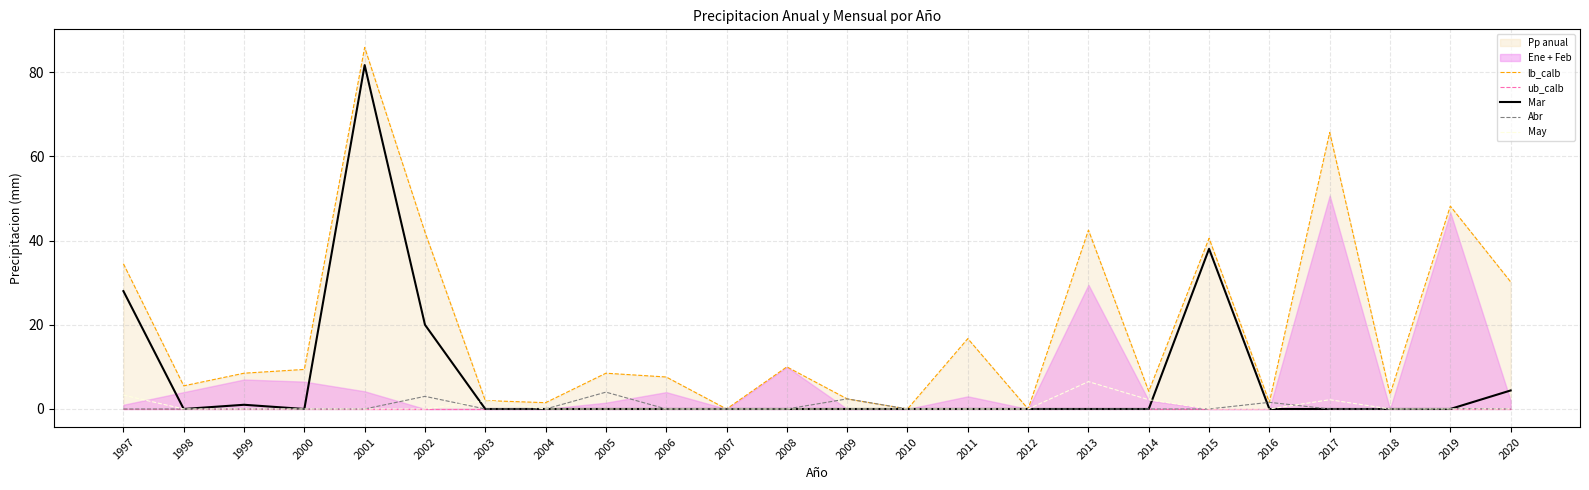

Is it true that Mar equals 0.0 at 2009?

True